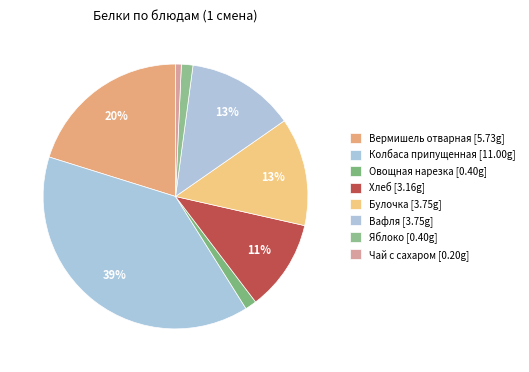

To the nearest percent, what portion does Овощная нарезка represent?

1%